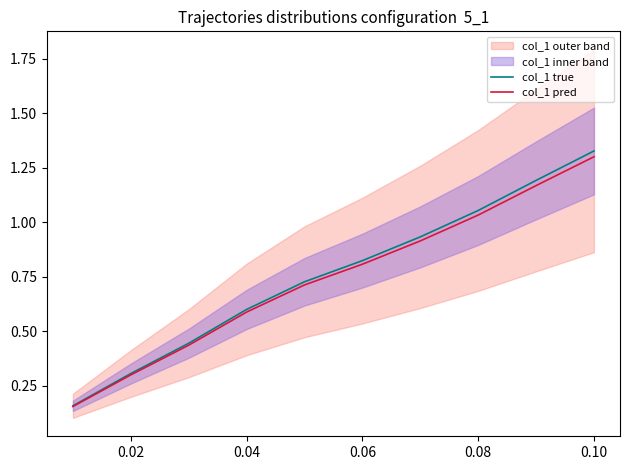

Rank the series by their average value, from highest to lowest.

col_1 true, col_1 pred